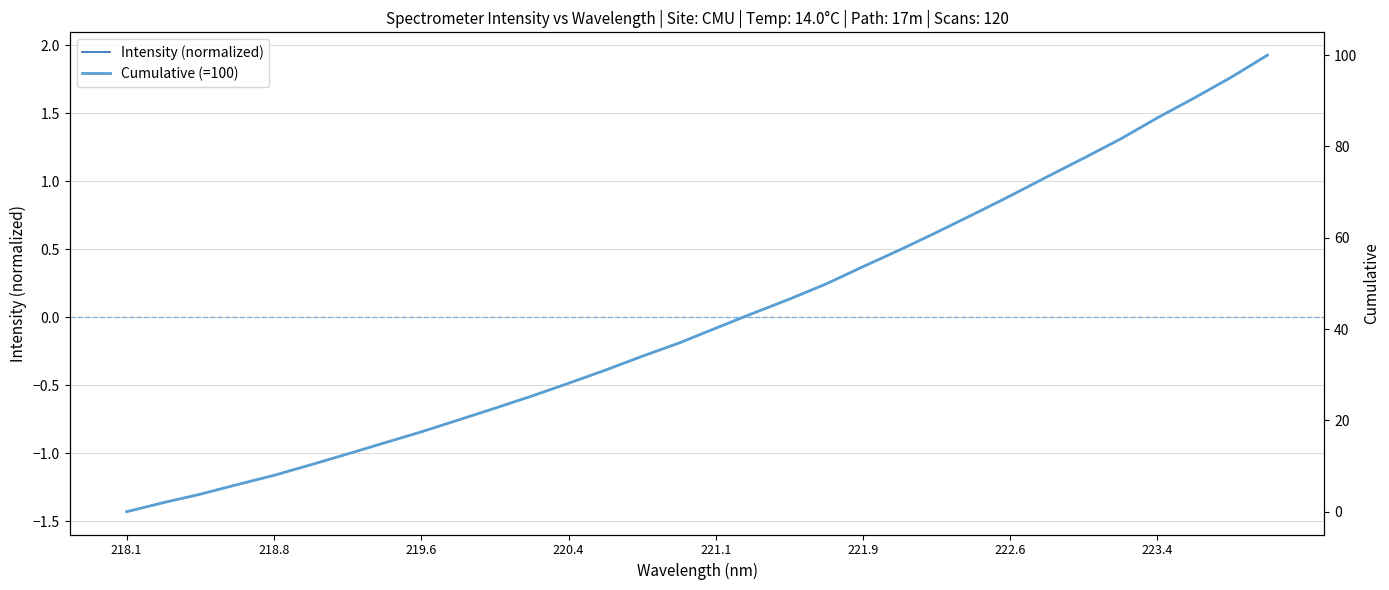

How many values in Cumulative (=100) are above zero?

31